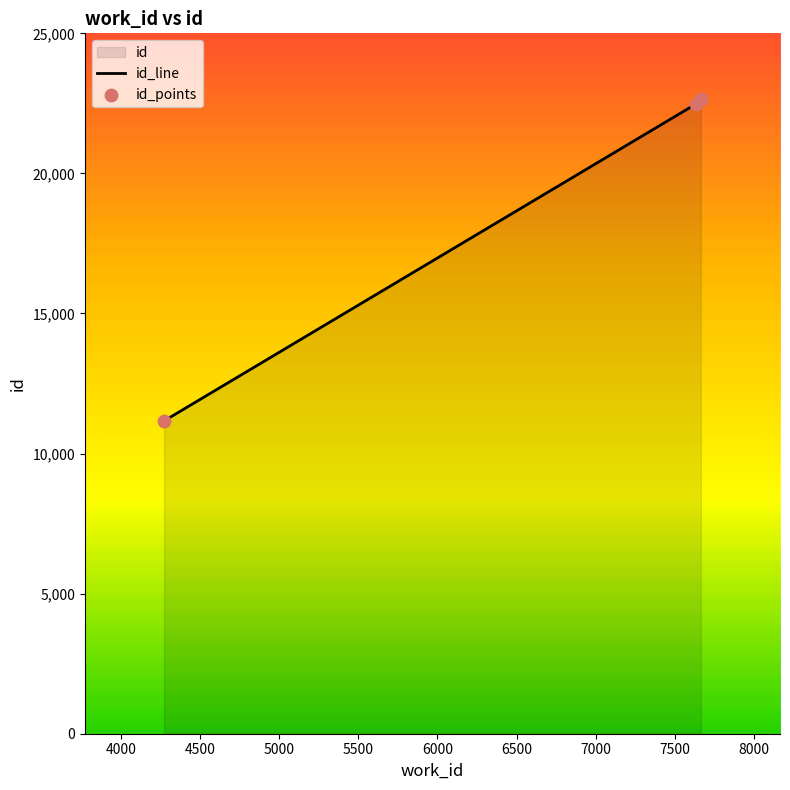

Which has a higher value, 4272 or 7665?

7665